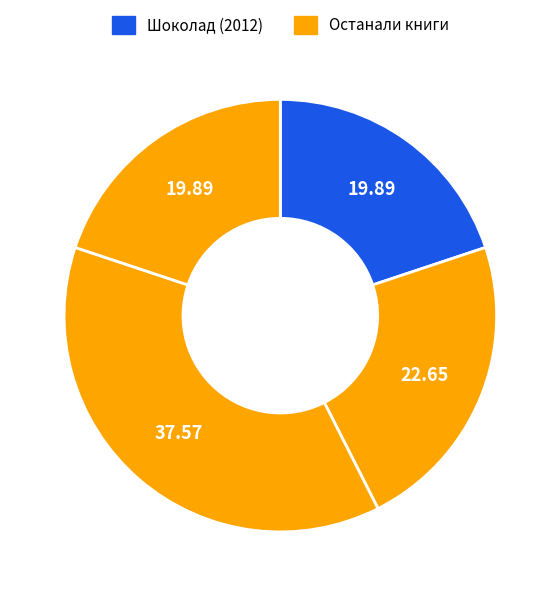

How many segments does this pie chart have?

4